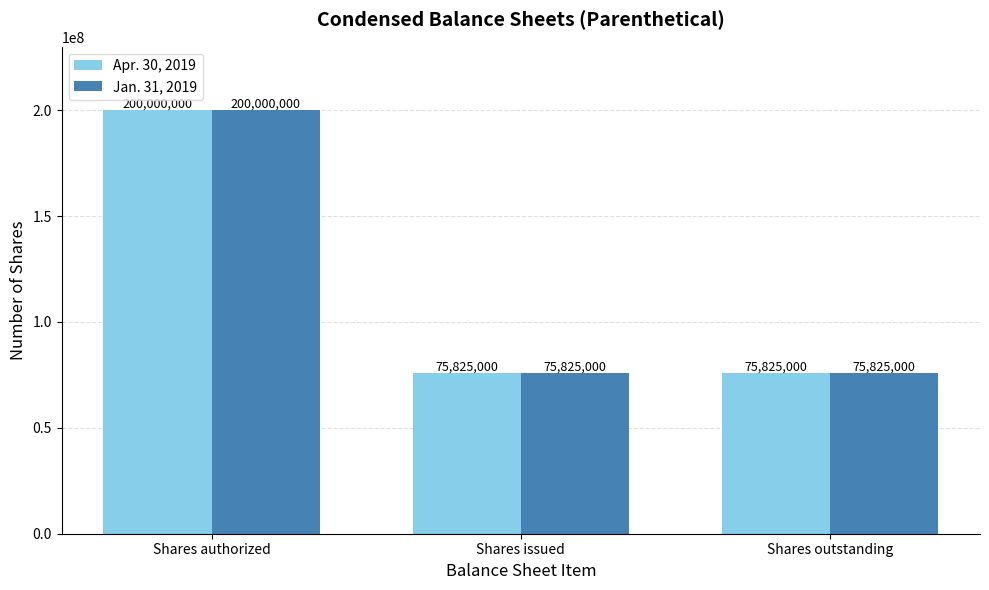

The value of Apr. 30, 2019 at Shares outstanding is 75825000. True or false?

True